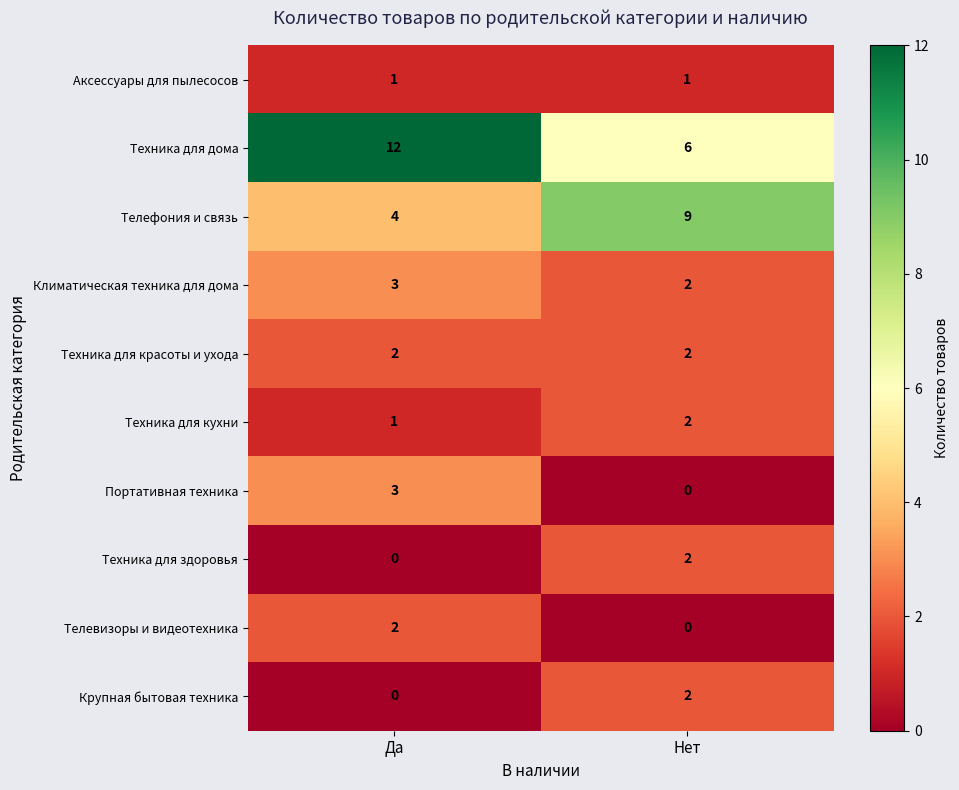

What is the sum of the Телефония и связь values at Да and Нет?

13